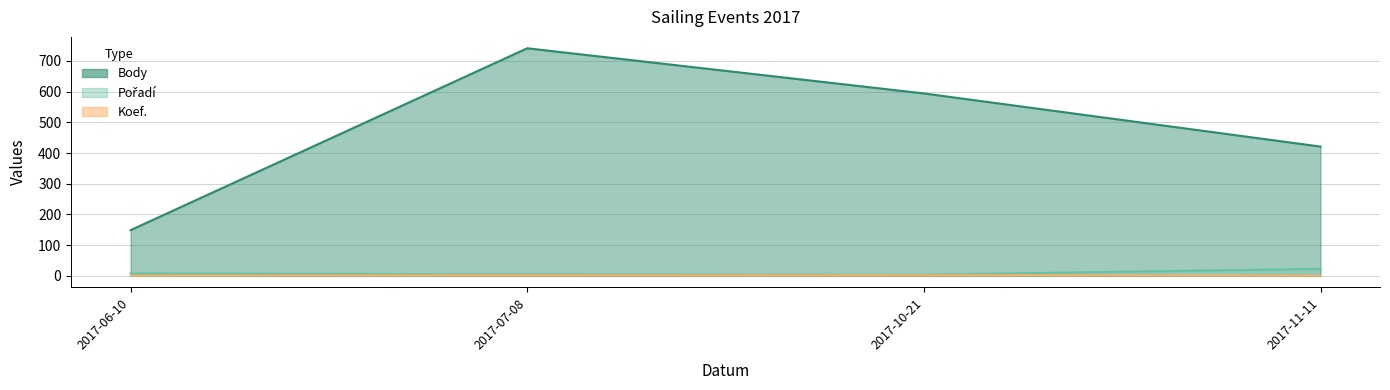

What position from the left is 2017-11-11?

4